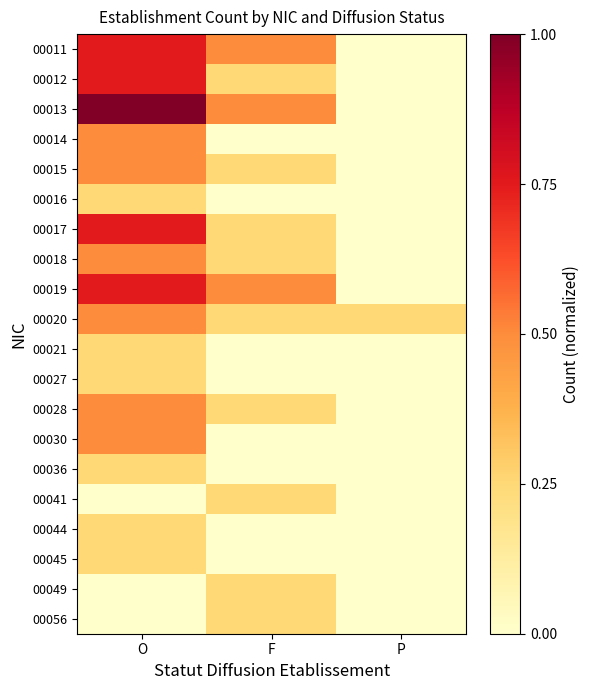

What is the difference between the highest and lowest values at O?

1.0